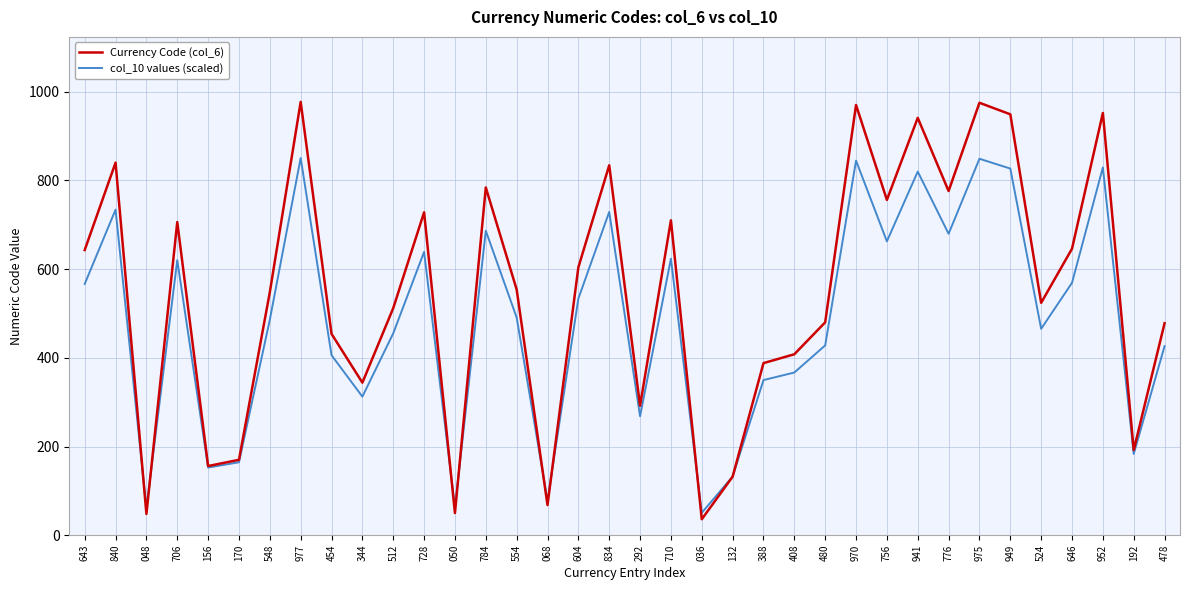

At which label does col_10 values (scaled) reach its minimum?

036